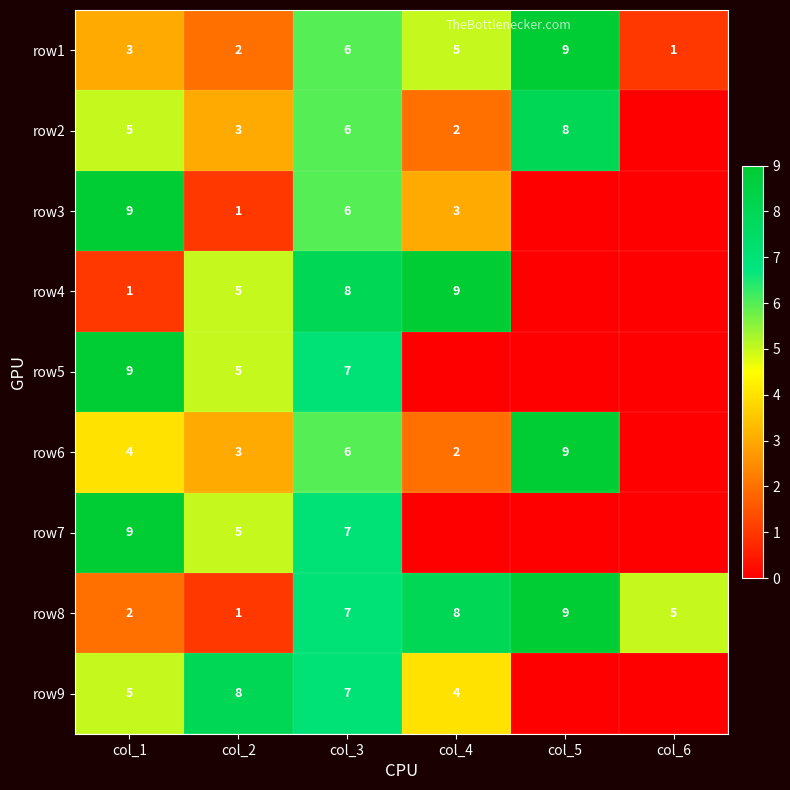

What is the difference between the highest and lowest values at col_2?

7